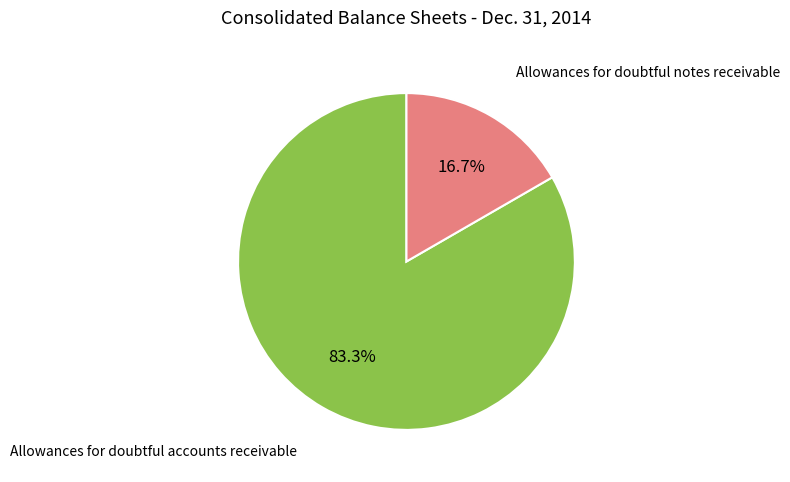

Is there any slice that represents more than half of the pie?

Yes